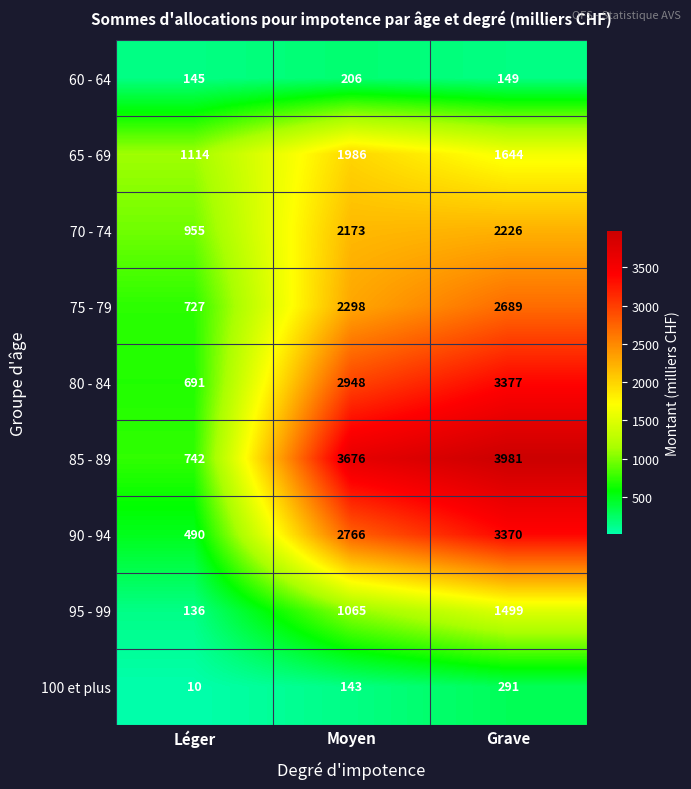

The value of 60 - 64 at Grave is 211. True or false?

False